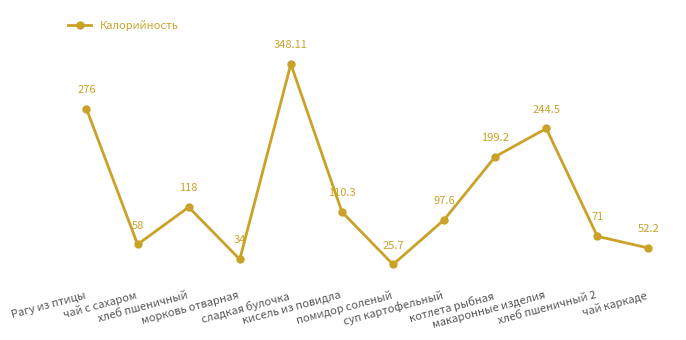

What is the approximate value at морковь отварная?

34.0